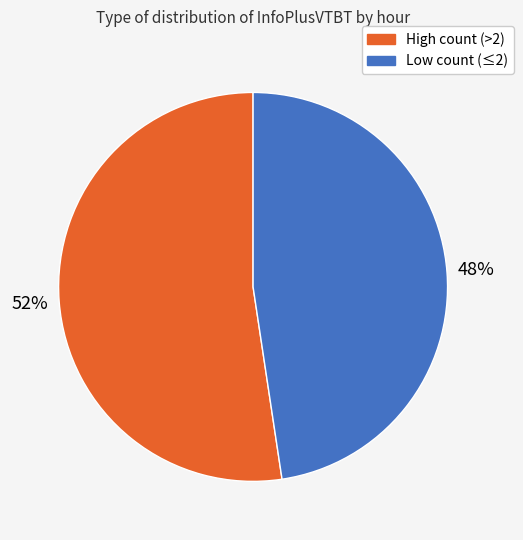

Does any single category account for the majority?

Yes